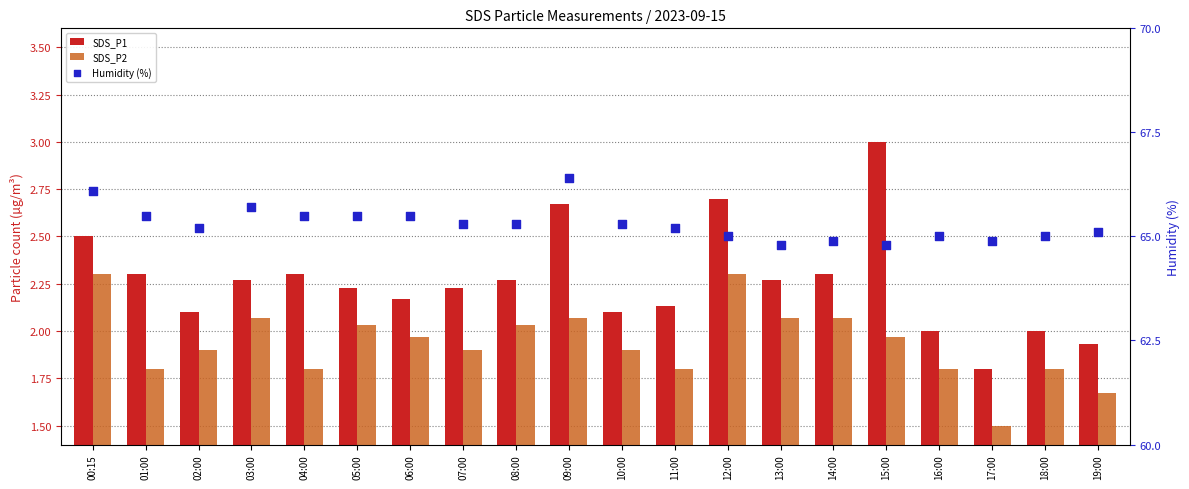

Which series has the largest total across all categories?

Humidity (%)